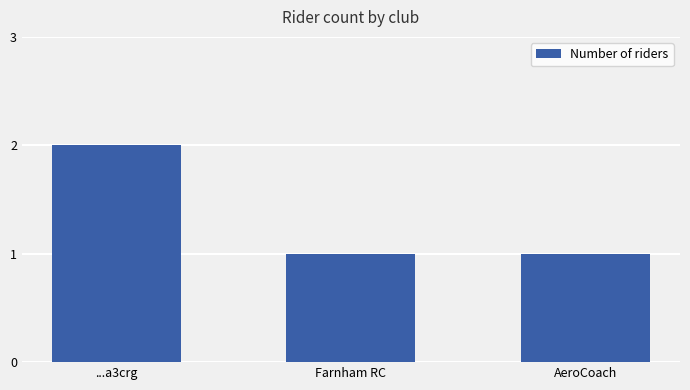

Which has a higher value, ...a3crg or Farnham RC?

...a3crg